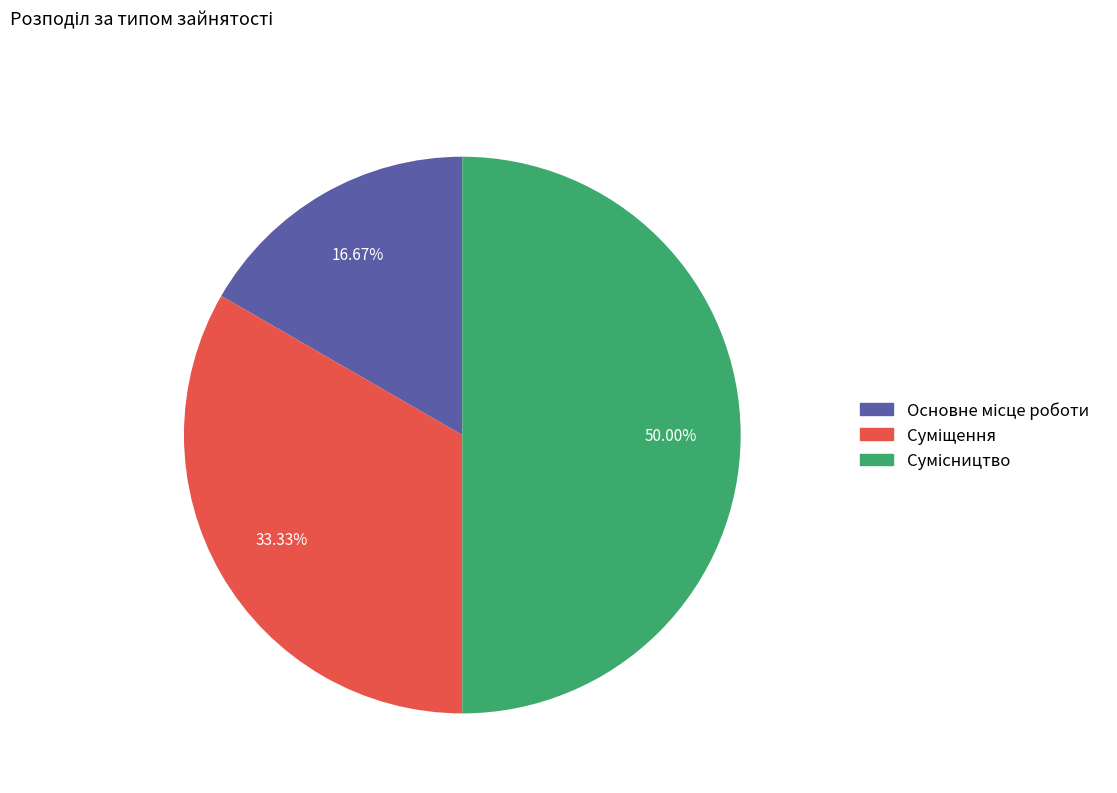

How many segments does this pie chart have?

3